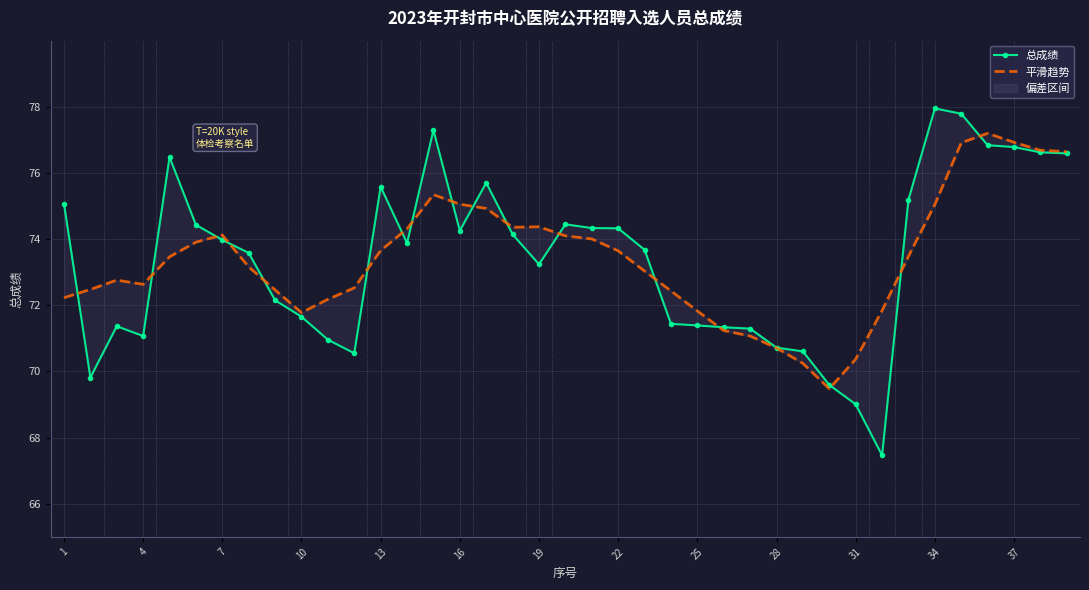

What is the greatest value displayed?

78.0